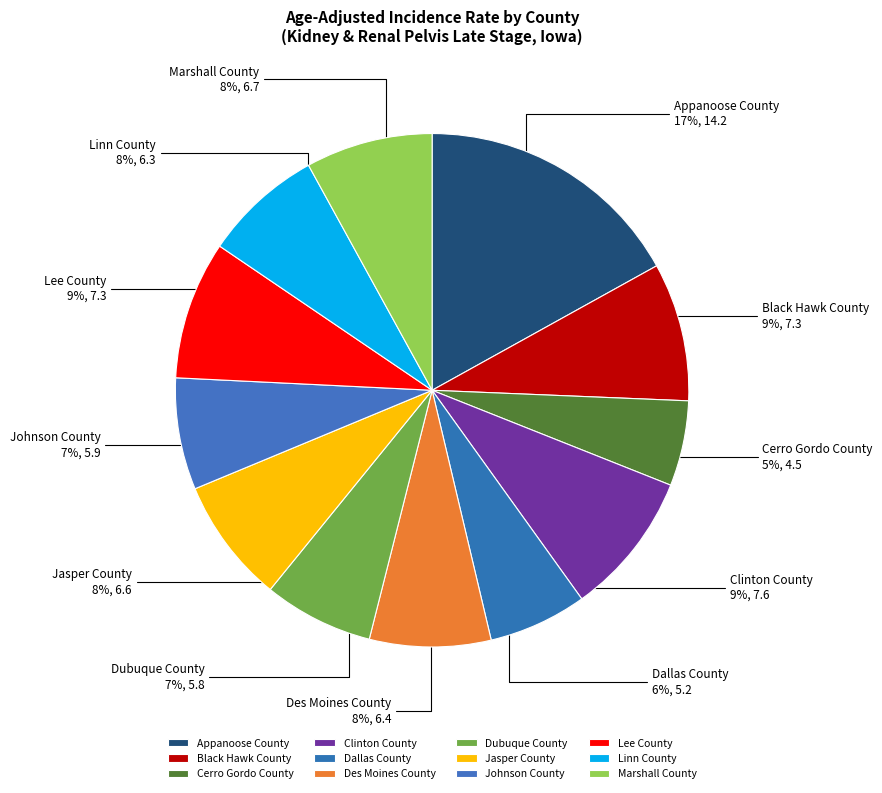

What percentage is the Jasper County slice, to the nearest percent?

8%